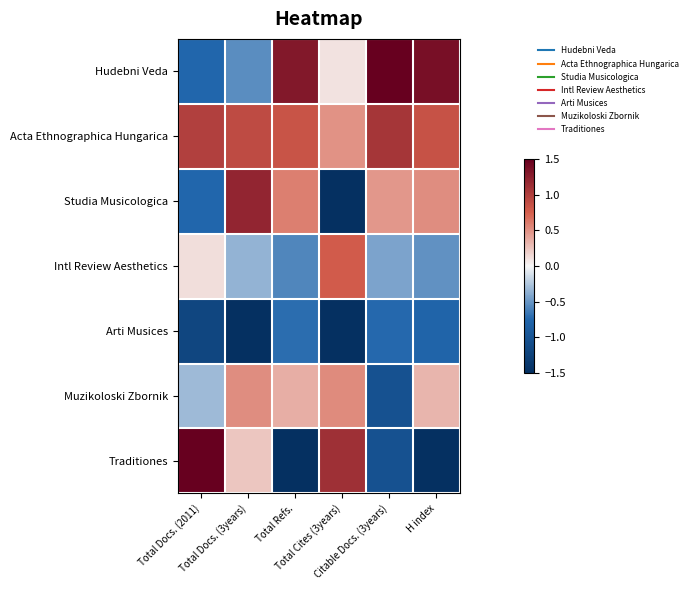

Reading left to right, transcribe all the data shown in this chart.

Hudebni Veda: Total Docs. (2011)=-0.7	Total Docs. (3years)=-0.5	Total Refs.=1.3	Total Cites (3years)=0.1	Citable Docs. (3years)=1.7	H index=1.4
Acta Ethnographica Hungarica: Total Docs. (2011)=1.0	Total Docs. (3years)=0.9	Total Refs.=0.8	Total Cites (3years)=0.5	Citable Docs. (3years)=1.1	H index=0.8
Studia Musicologica: Total Docs. (2011)=-0.7	Total Docs. (3years)=1.2	Total Refs.=0.6	Total Cites (3years)=-1.5	Citable Docs. (3years)=0.5	H index=0.5
Intl Review Aesthetics: Total Docs. (2011)=0.1	Total Docs. (3years)=-0.3	Total Refs.=-0.6	Total Cites (3years)=0.8	Citable Docs. (3years)=-0.4	H index=-0.5
Arti Musices: Total Docs. (2011)=-1.2	Total Docs. (3years)=-2.0	Total Refs.=-0.7	Total Cites (3years)=-1.5	Citable Docs. (3years)=-0.7	H index=-0.8
Muzikoloski Zbornik: Total Docs. (2011)=-0.3	Total Docs. (3years)=0.5	Total Refs.=0.4	Total Cites (3years)=0.5	Citable Docs. (3years)=-1.0	H index=0.3
Traditiones: Total Docs. (2011)=1.9	Total Docs. (3years)=0.2	Total Refs.=-1.8	Total Cites (3years)=1.1	Citable Docs. (3years)=-1.0	H index=-1.8